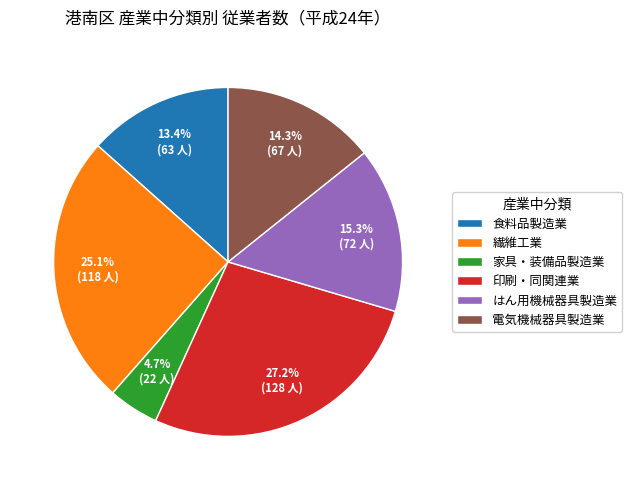

Between 電気機械器具製造業 and 印刷・同関連業, which is larger?

印刷・同関連業